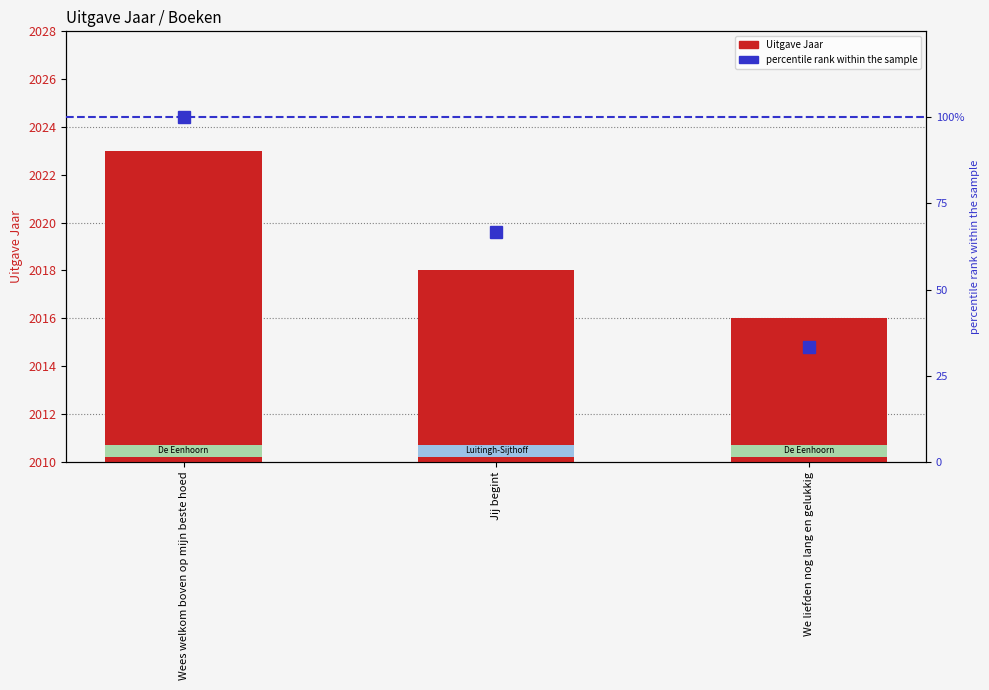

What is the minimum value shown in the chart?

33.3